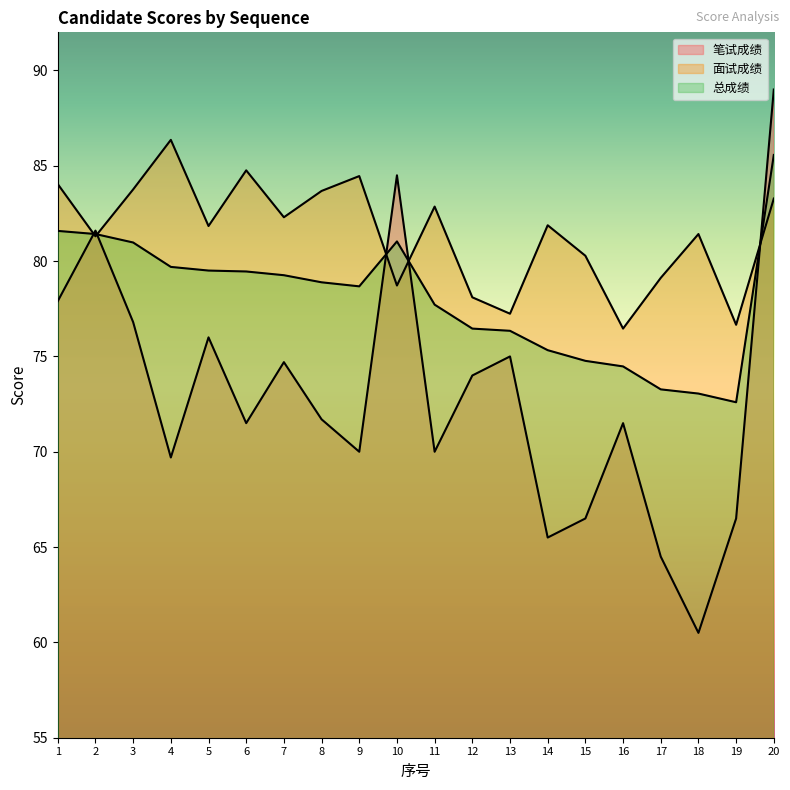

Is it true that 总成绩 equals 17.4 at 18?

False